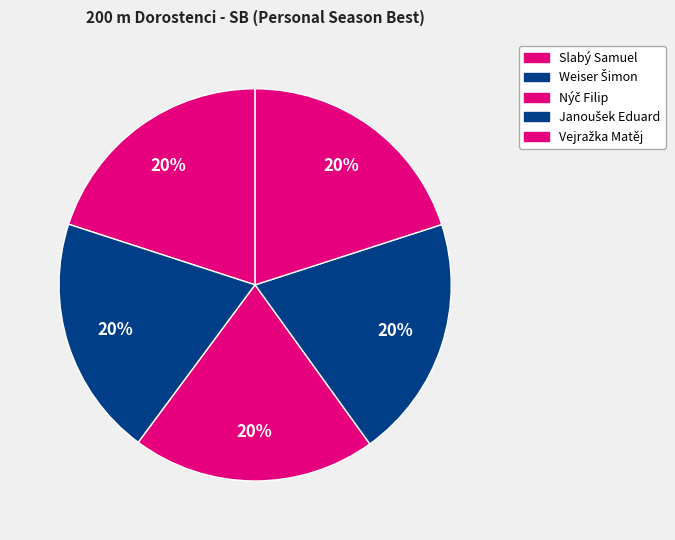

To the nearest percent, what is the combined percentage of Janoušek Eduard and Slabý Samuel?

40%